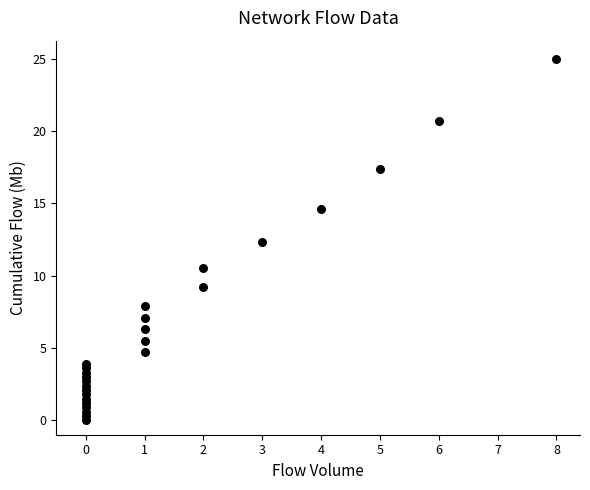

What is the range of X values (max minus min)?

8.0